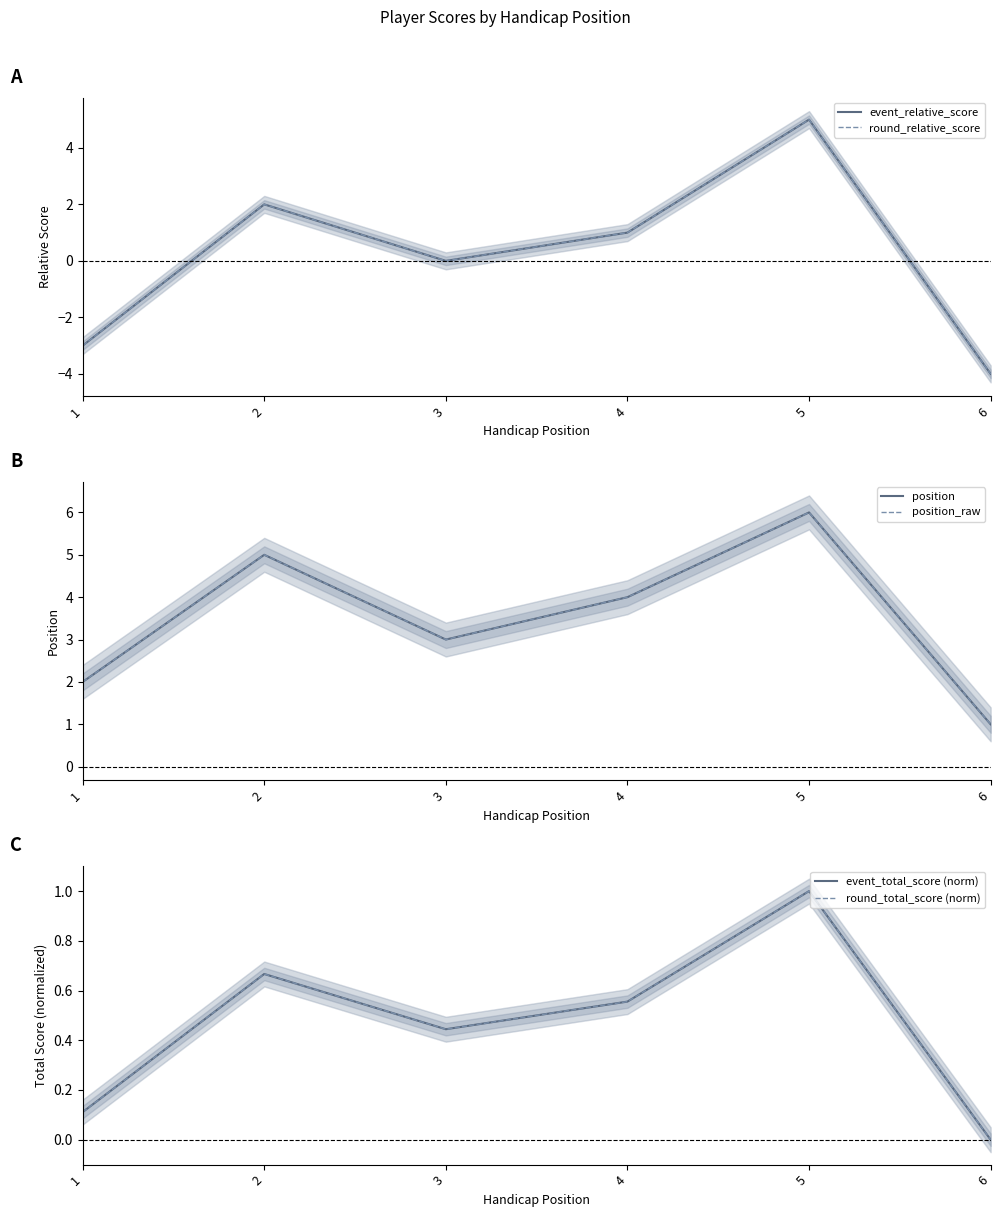

What is the value of the round_relative_score point at the 6th from the left?

-4.0